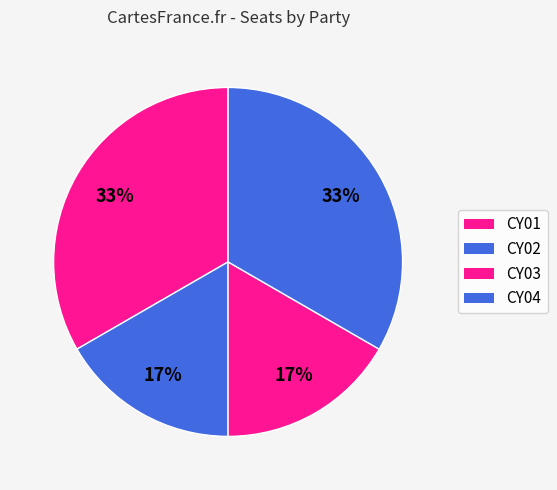

What is the smallest slice in the pie chart?

CY02